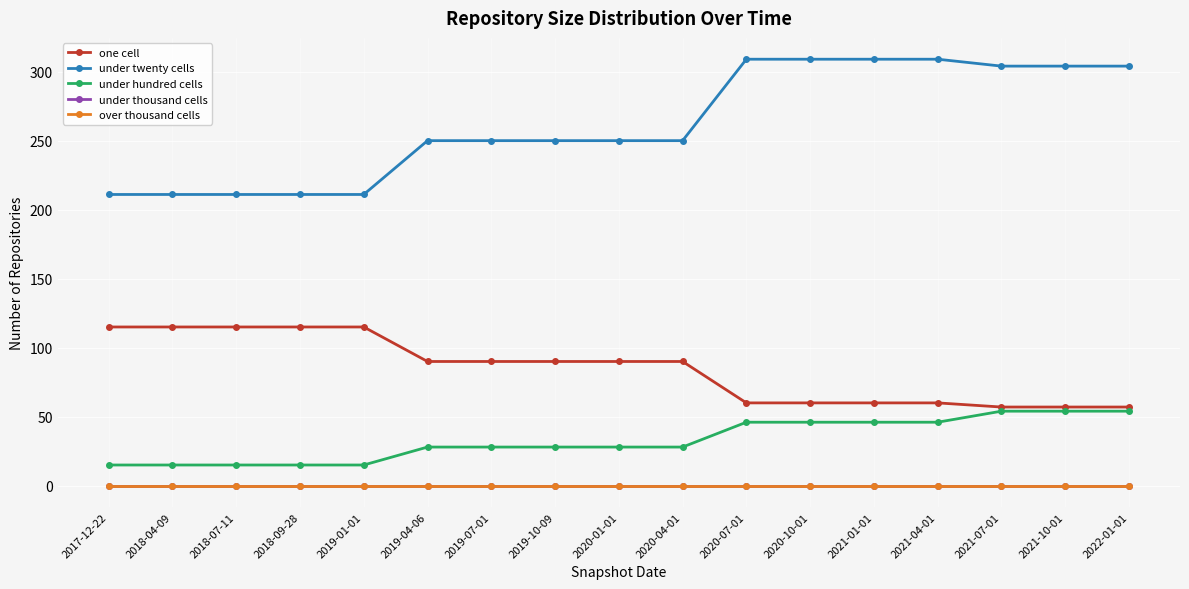

What is the value of the under twenty cells point at the 14th from the left?

309